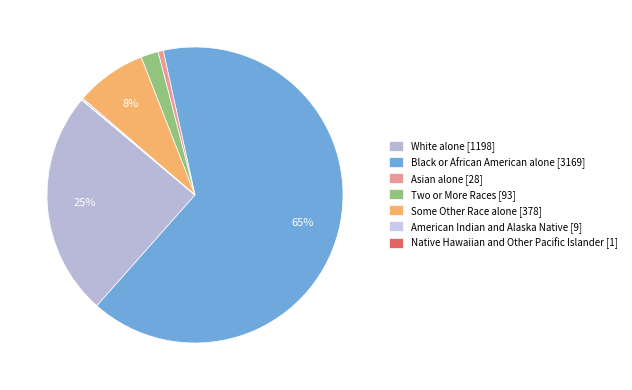

Which category accounts for the majority?

Black or African American alone